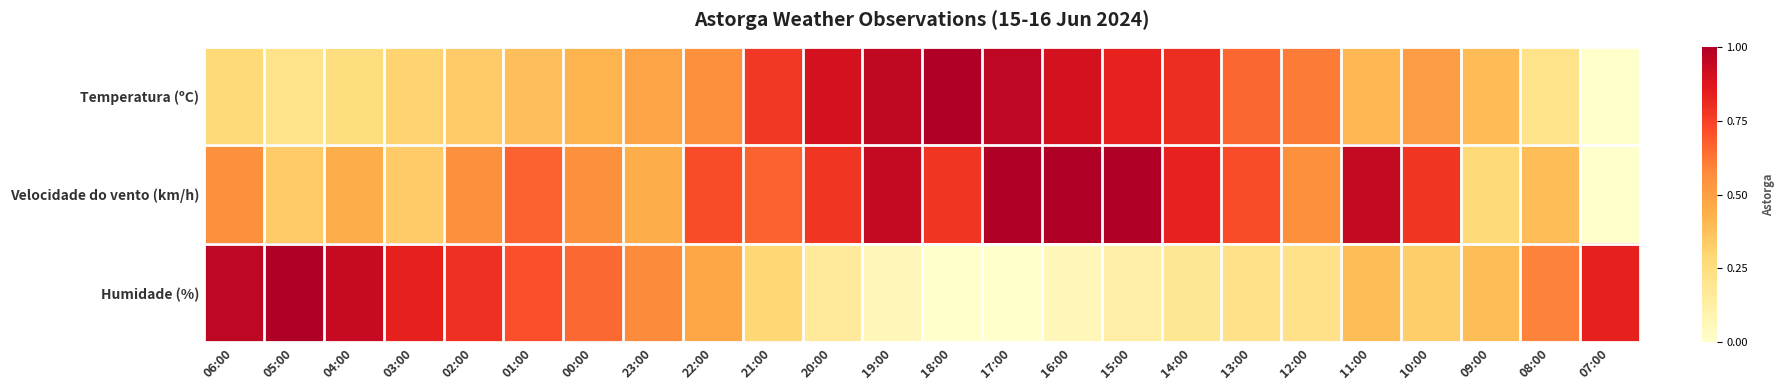

Which label corresponds to the smallest value in the chart?

07:00